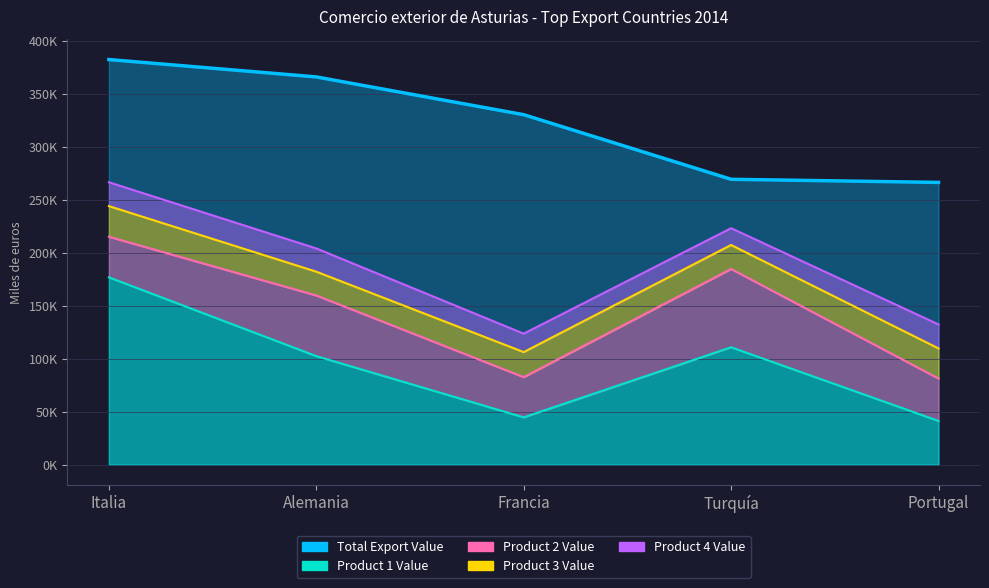

What is the minimum value shown in the chart?

41255.4